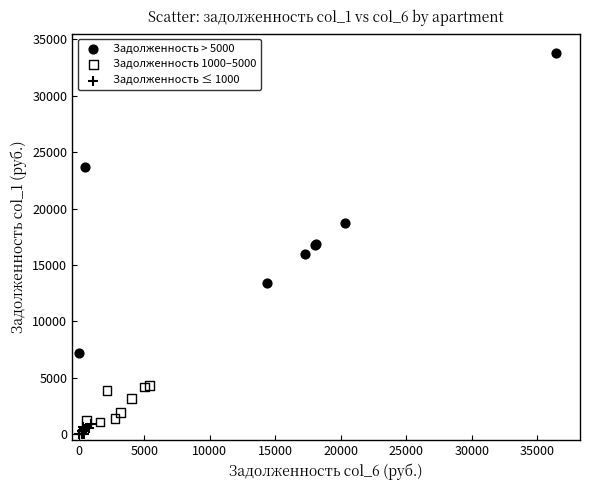

Which series has the widest spread of Y values?

Задолженность > 5000